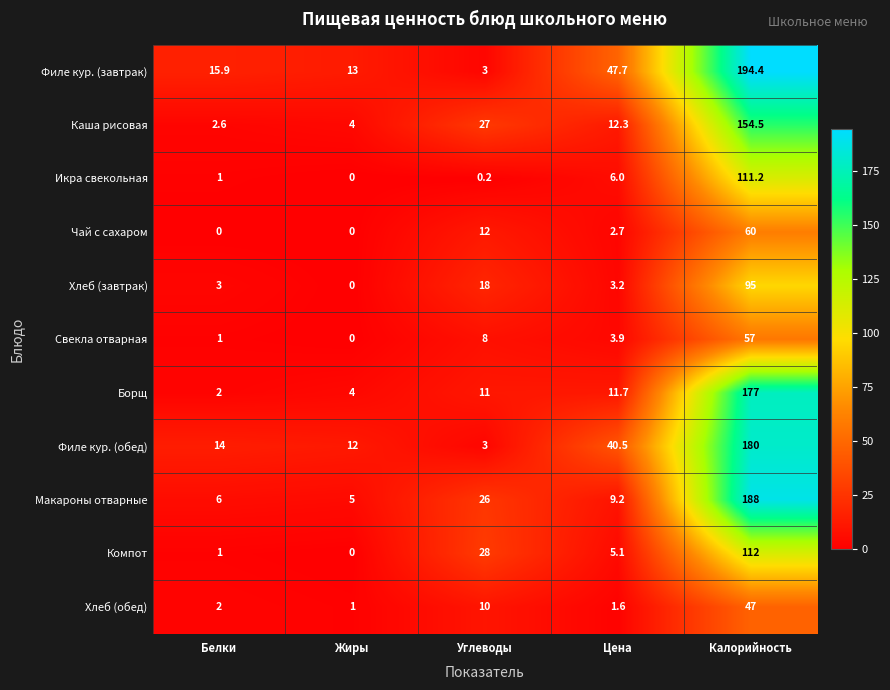

At how many categories does at least one series exceed 182?

1